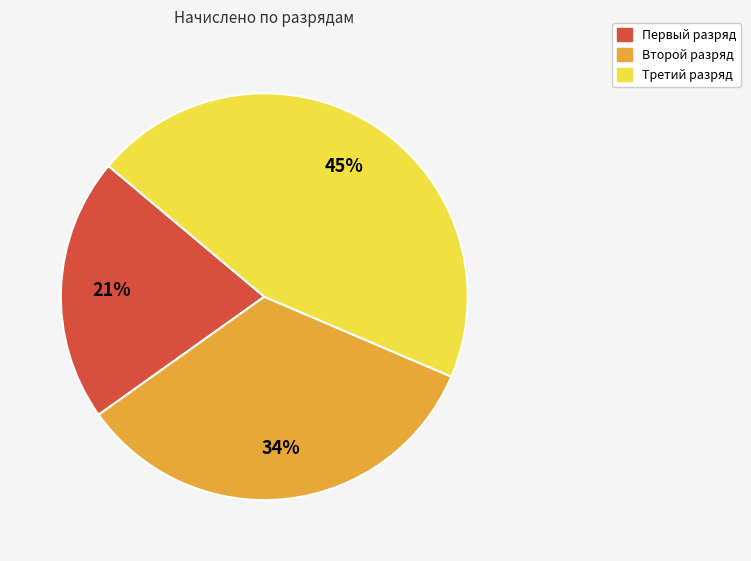

Does any single category account for the majority?

No